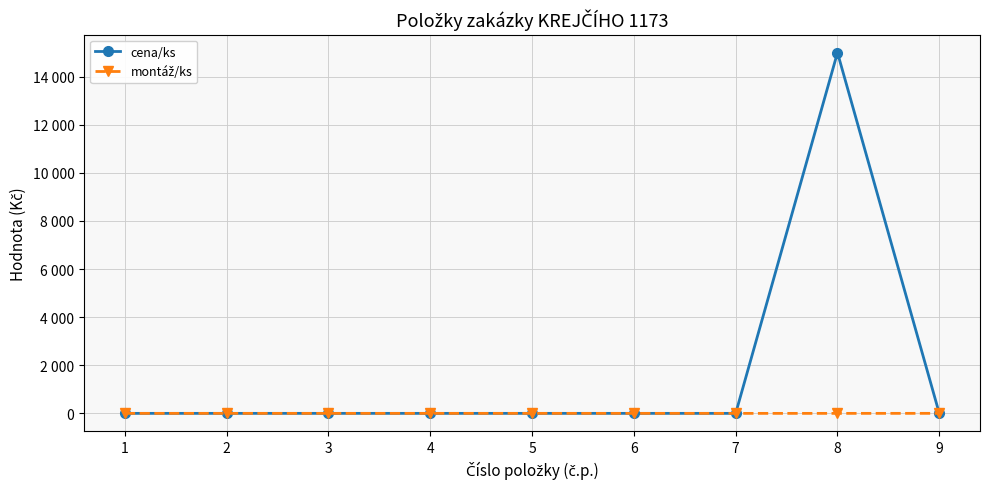

Count the number of data series in this chart.

2